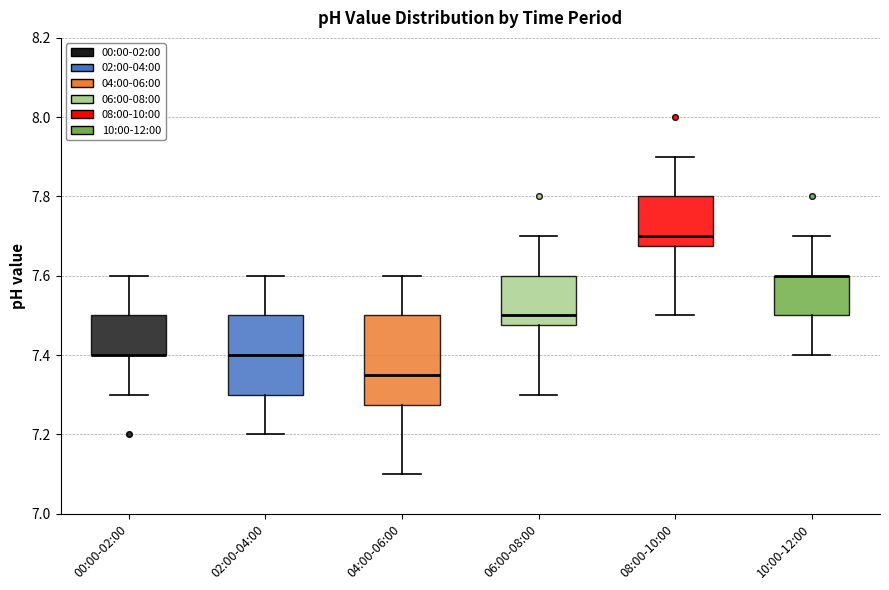

Where is the upper edge of the box for 08:00-10:00 on the y-axis? The values are not printed on the chart, so give them approximately, as read against the axis.

7.80